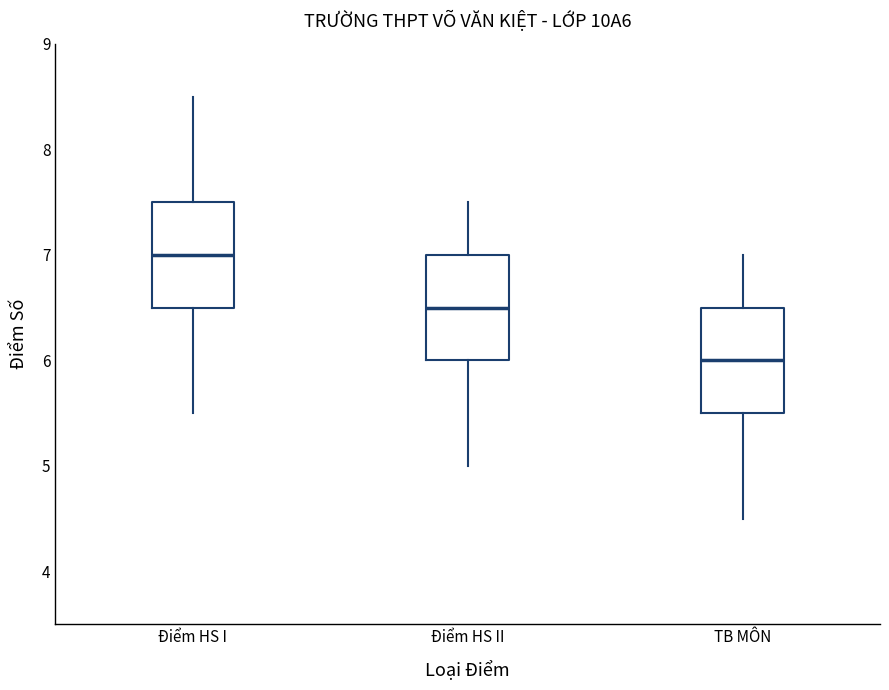

Which box has the lowest median line?

TB MÔN